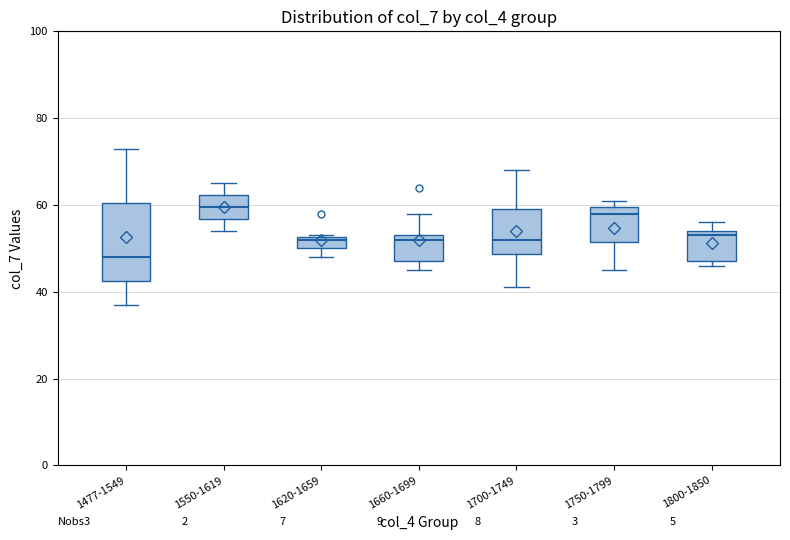

Which box has the lowest median line?

1477-1549